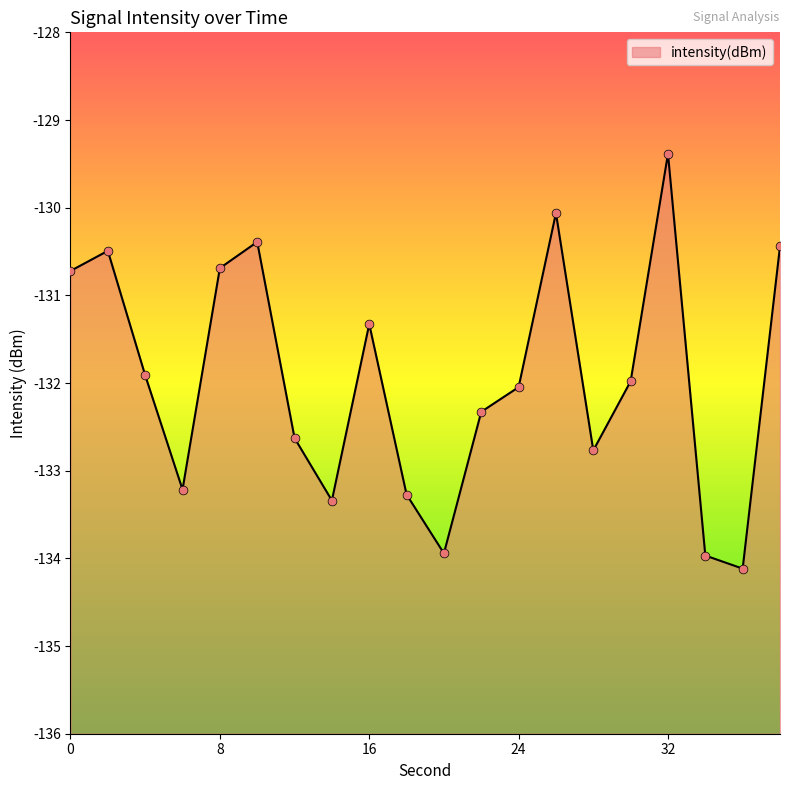

Which has a higher value, 6 or 28?

28